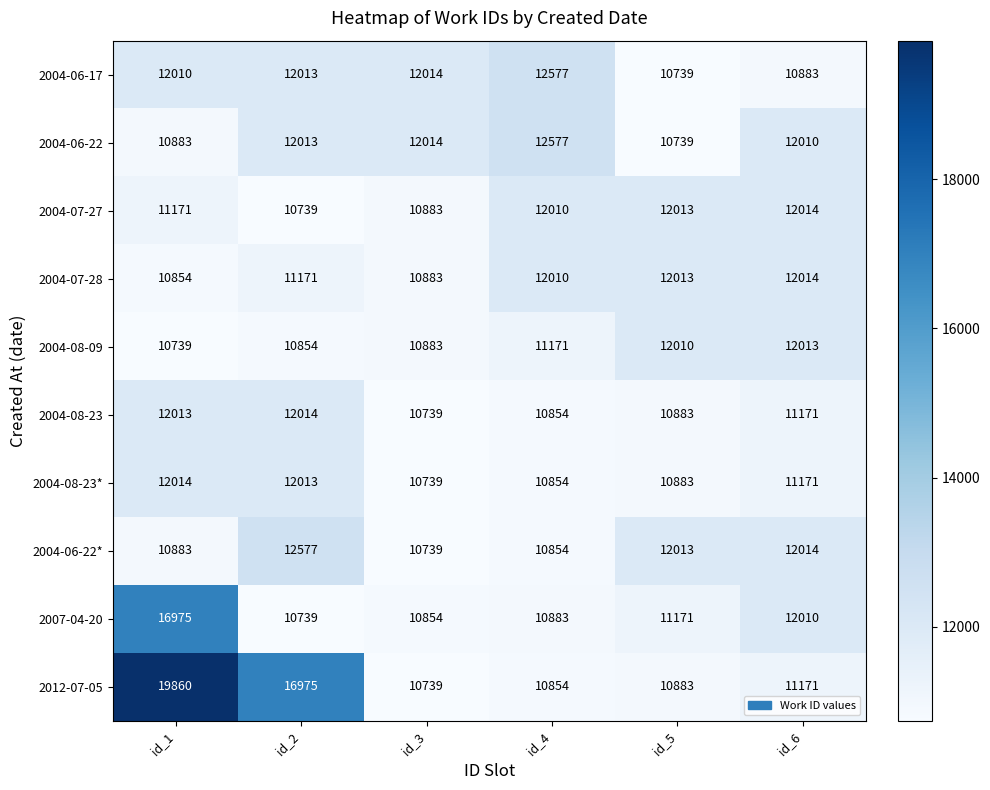

What is the total value across all series at id_2?

121108